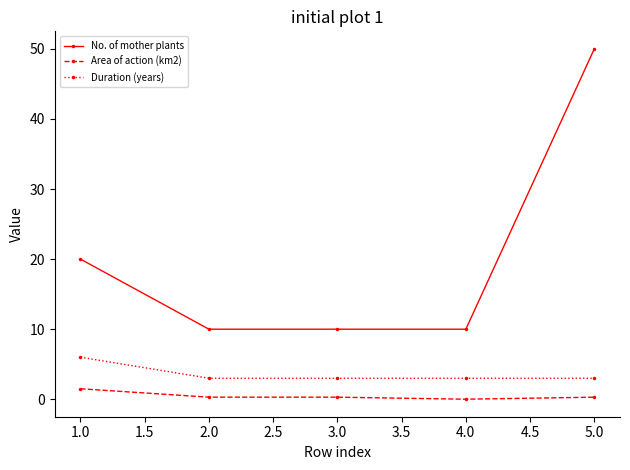

True or false: No. of mother plants has more than 1 interior local peaks.

False